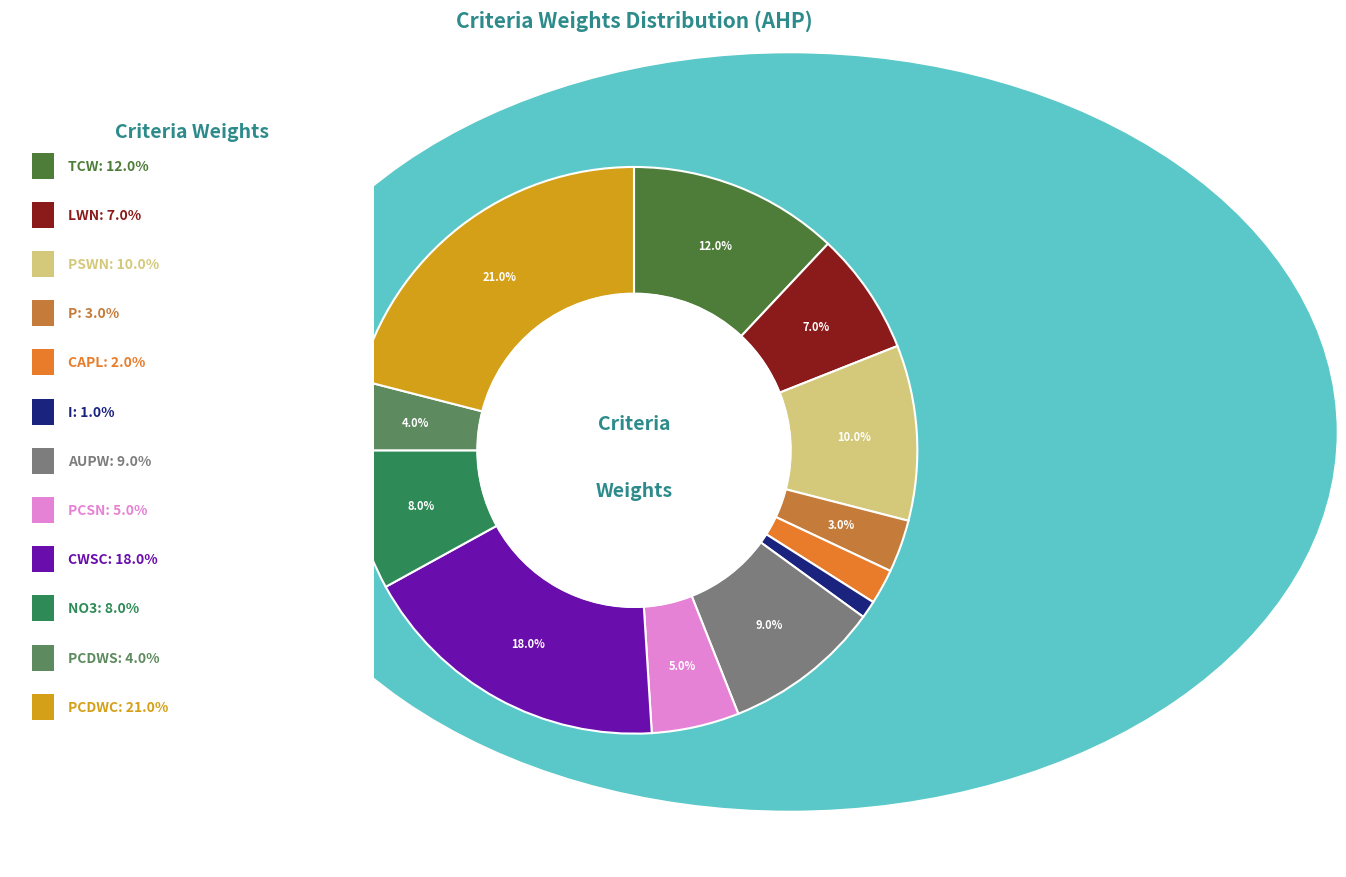

How many slices are in this pie chart?

12